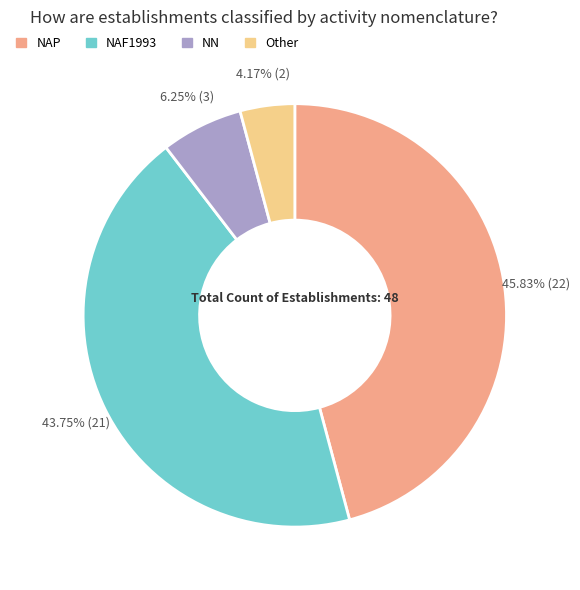

Does NN represent more than half of the total?

No